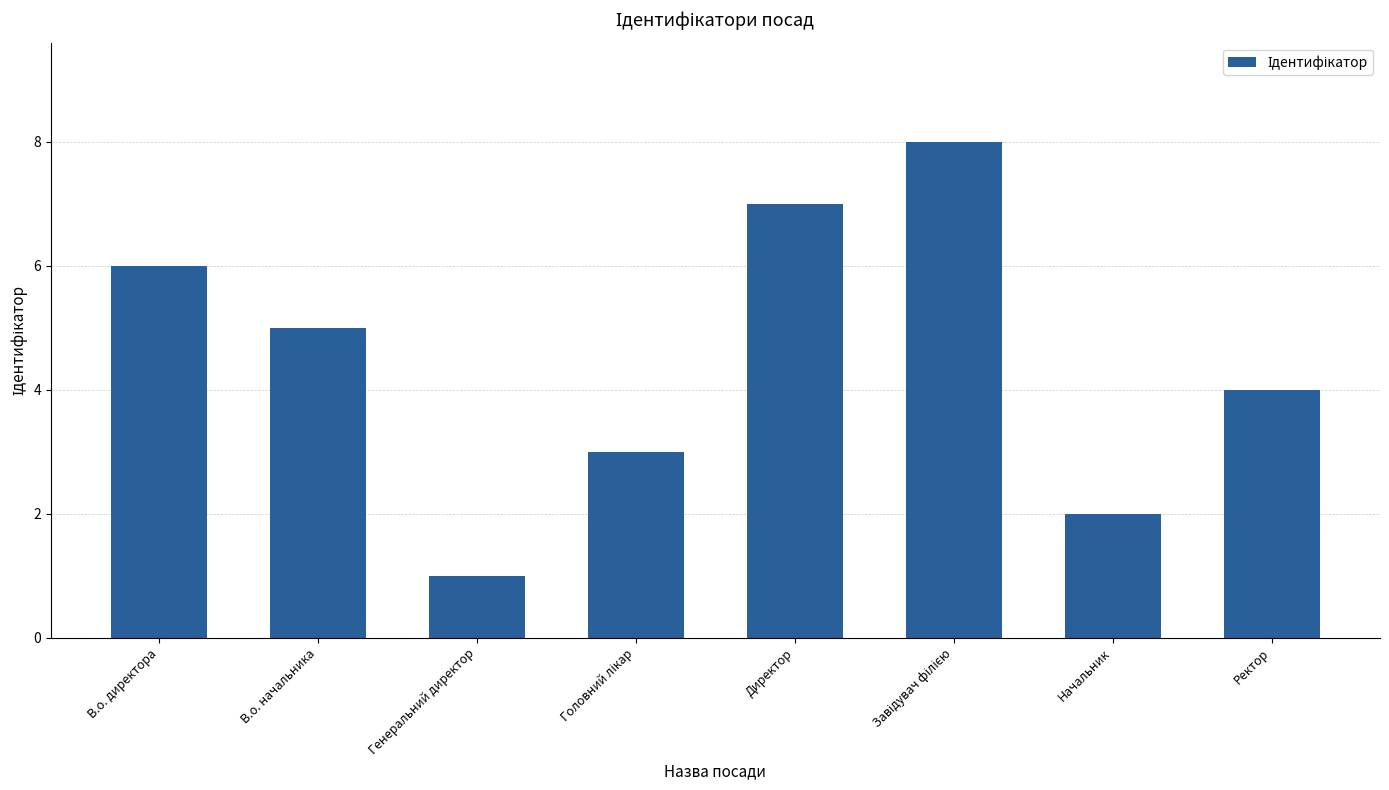

What is the label of the 4th bar from the right?

Директор